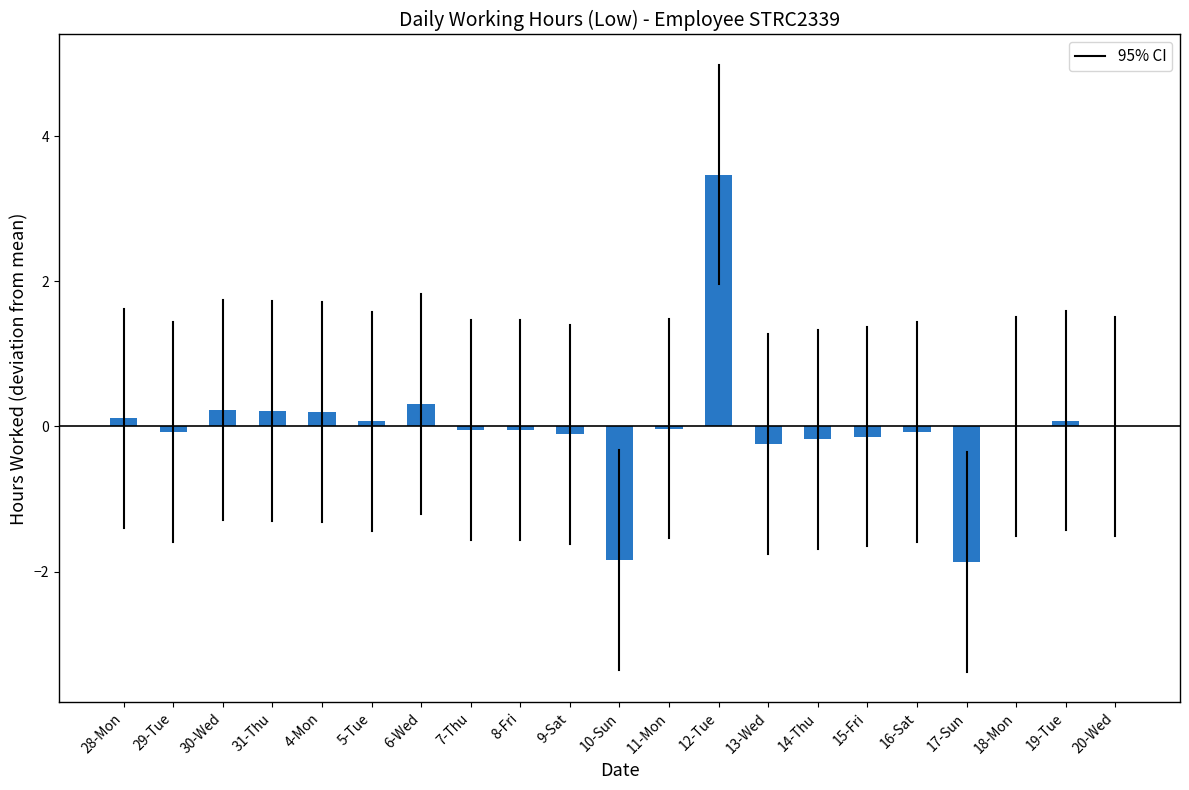

Which label corresponds to the largest value in the chart?

12-Tue